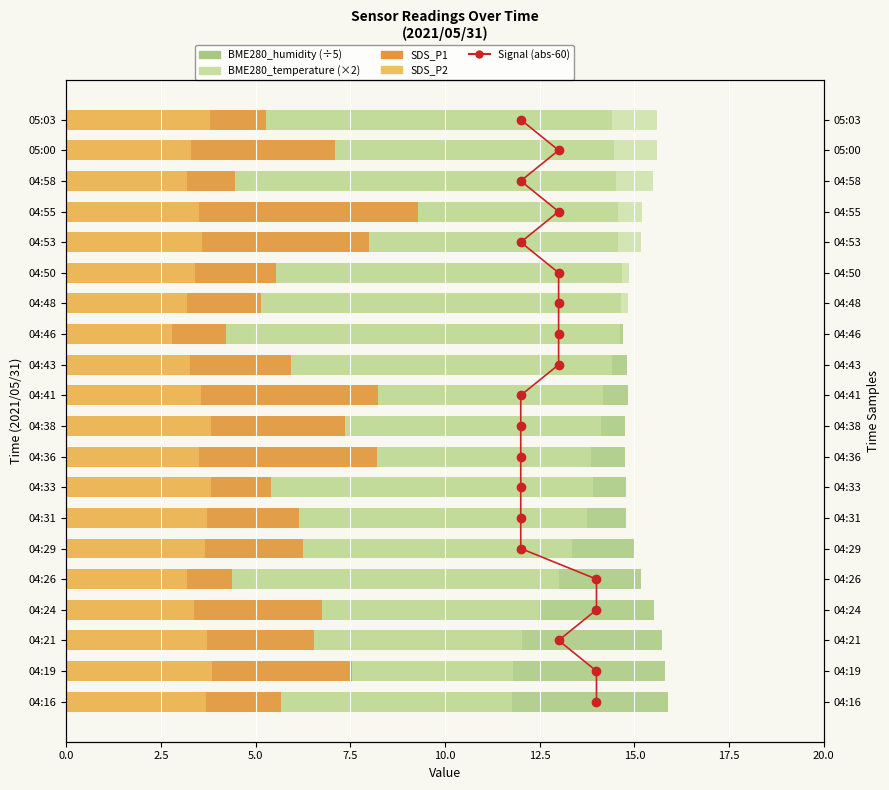

The value of SDS_P2 at 04:21 is 6.6. True or false?

False